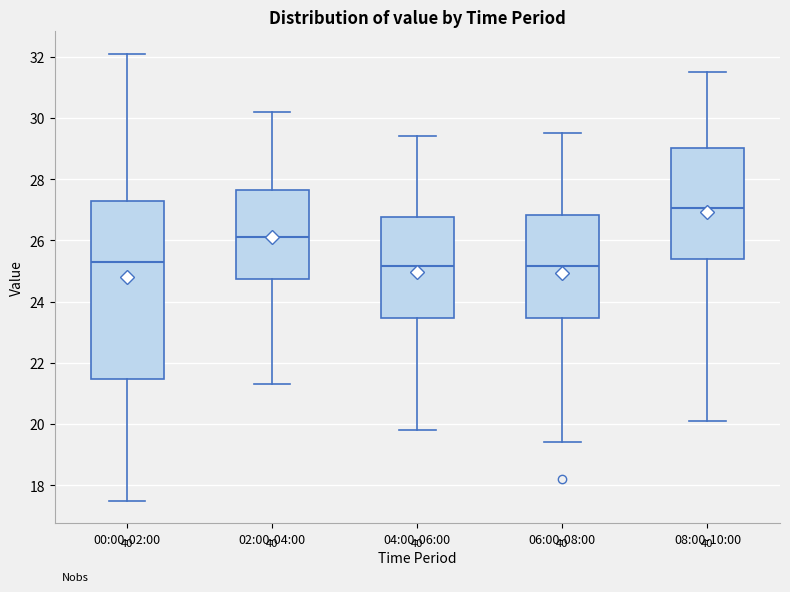

Comparing the boxes themselves (not the whiskers), which one is the tallest?

00:00-02:00